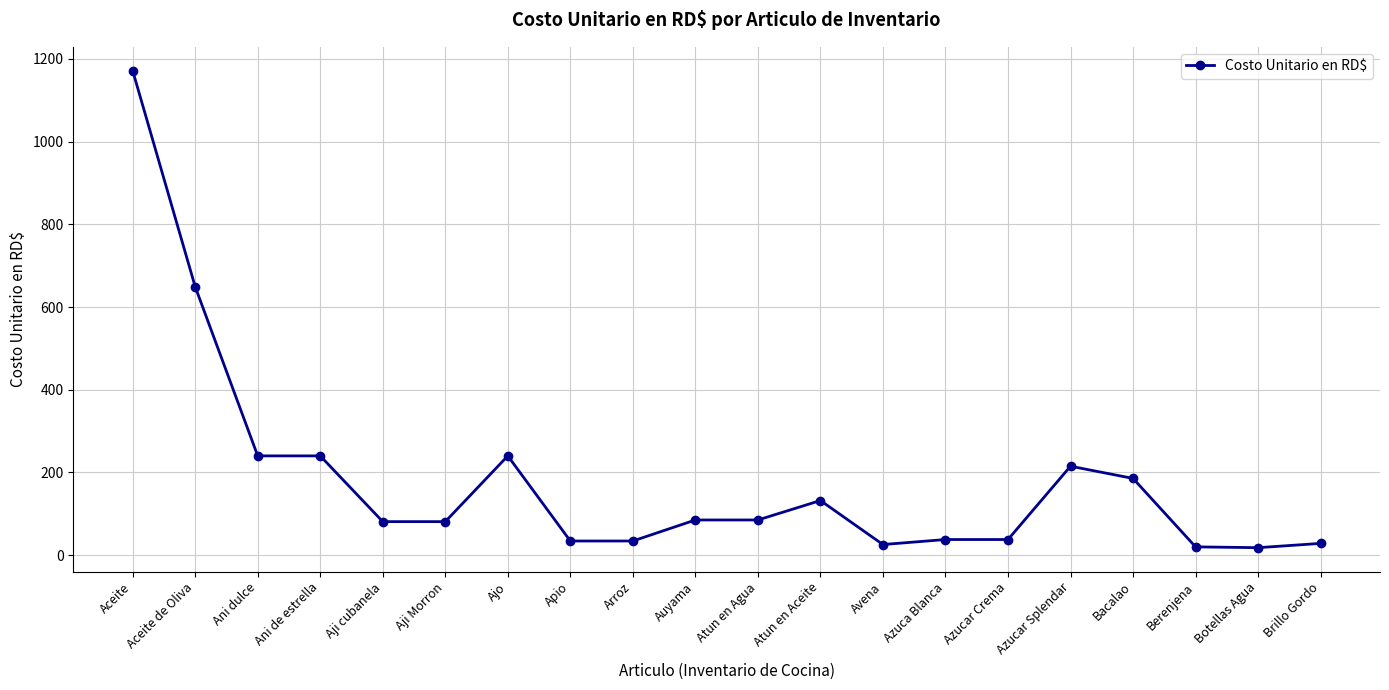

What is the value of the 11th point from the left?

85.0